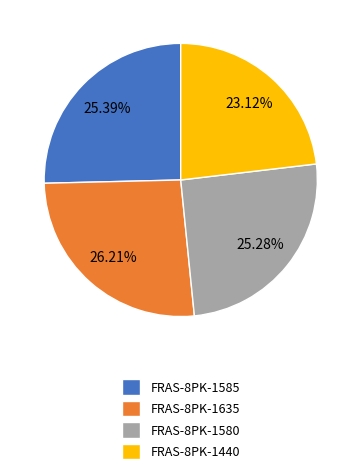

Which has a higher value, FRAS-8PK-1635 or FRAS-8PK-1440?

FRAS-8PK-1635